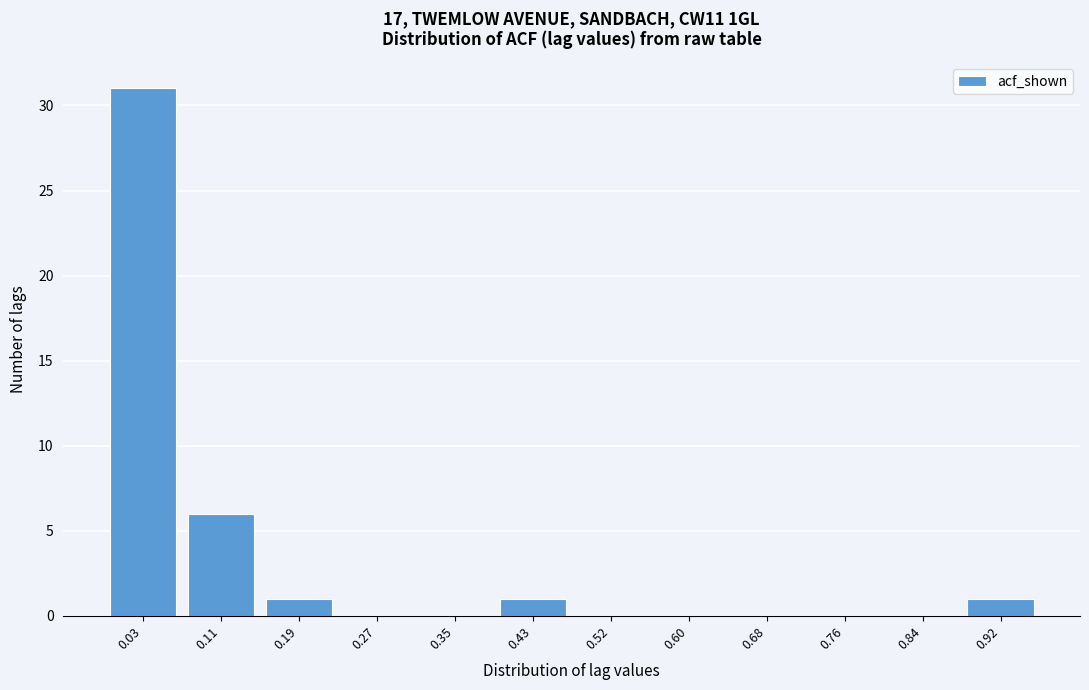

Reading left to right, list all the values displayed in this chart.

0.03=31	0.11=6	0.19=1	0.27=0	0.35=0	0.43=1	0.52=0	0.60=0	0.68=0	0.76=0	0.84=0	0.92=1